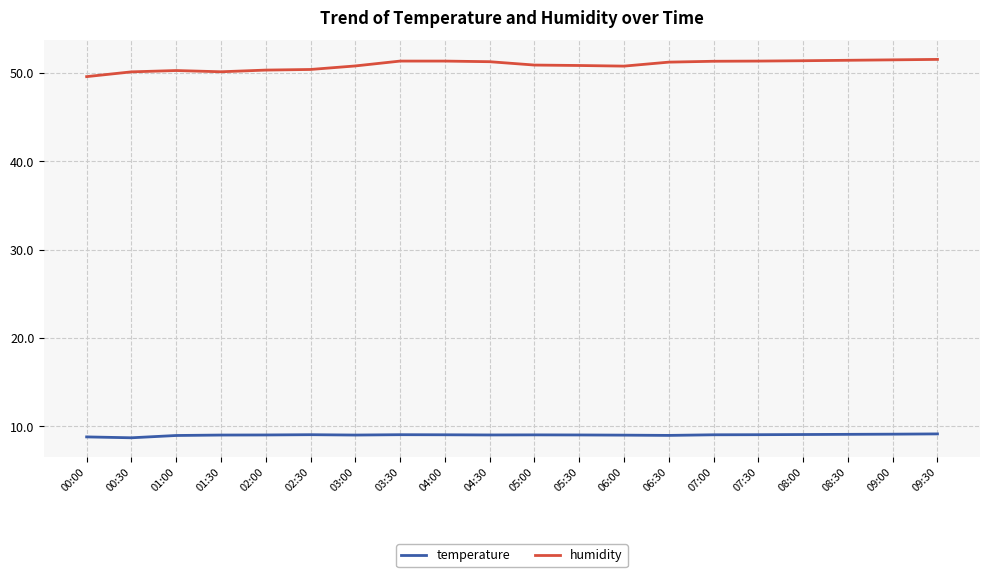

At 08:30, list the series in order from largest to smallest.

humidity, temperature